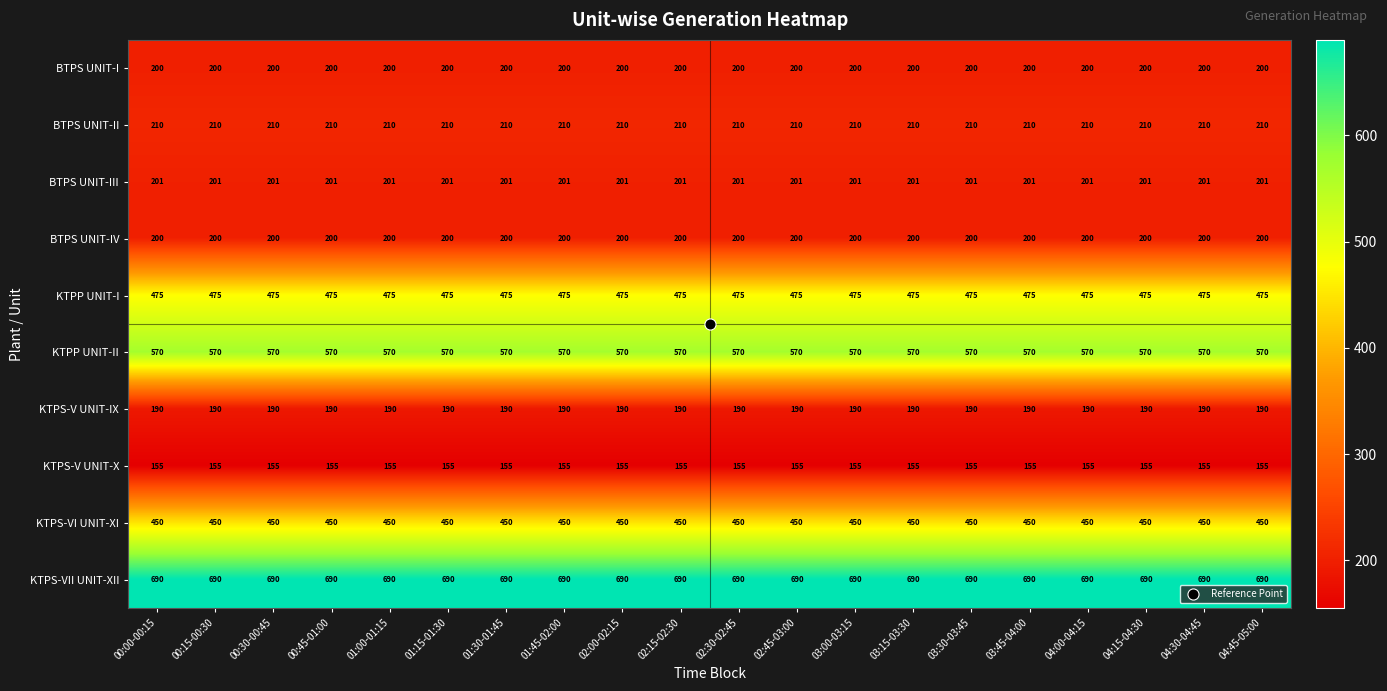

The BTPS UNIT-I series shows 104 at 00:15-00:30. True or false?

False